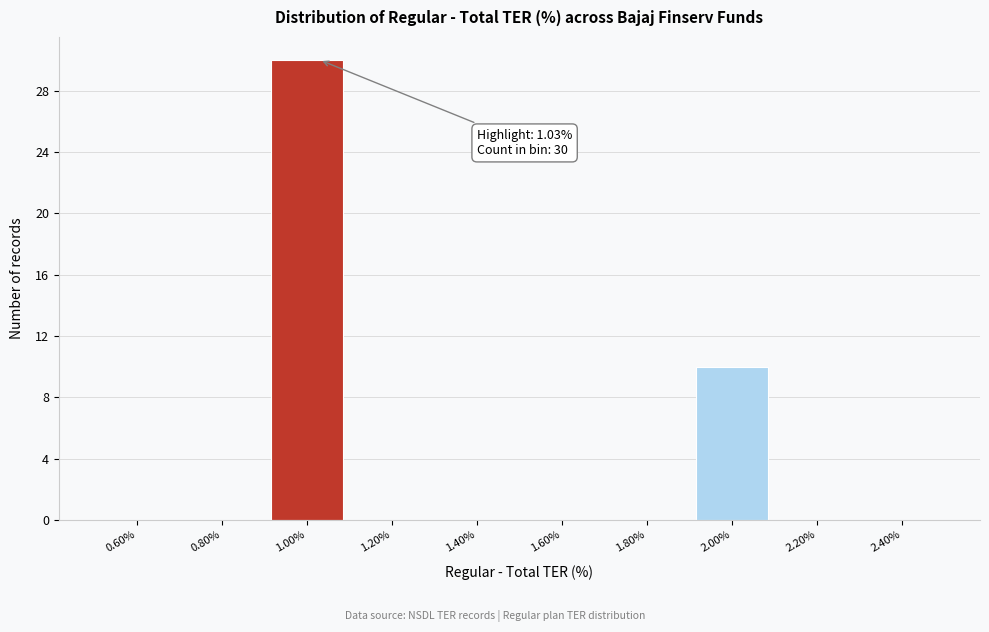

Which range on the x-axis has the tallest bar?

0.9 to 1.1